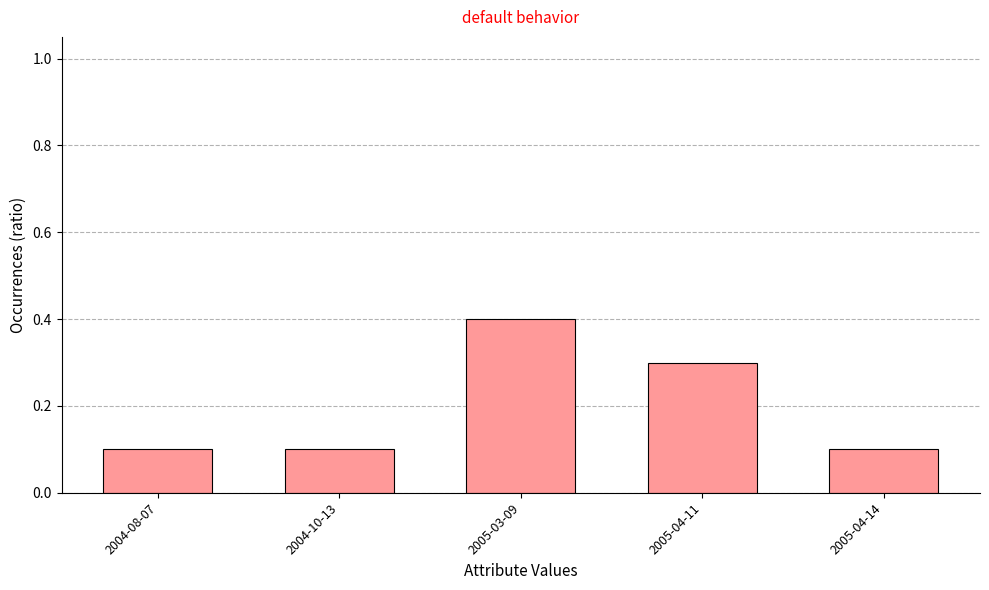

Does the chart contain any negative values?

No